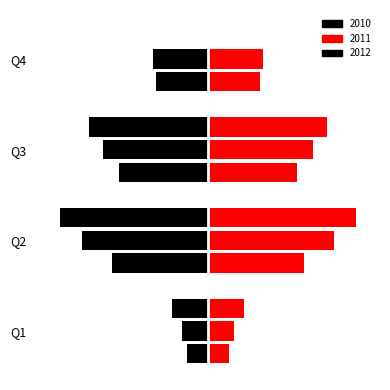

Is it true that 2010_left equals -12 at Q1?

True